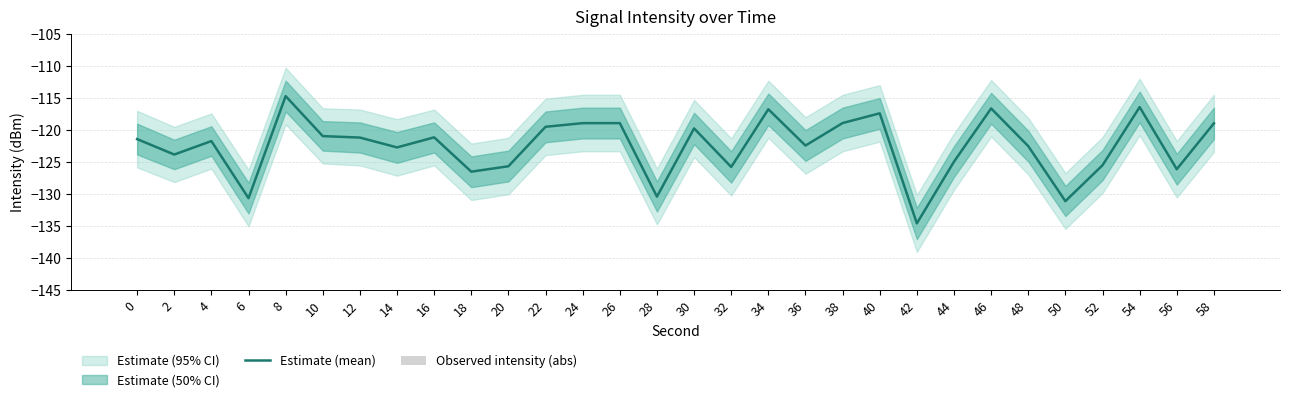

Is it true that Estimate (mean) equals -183.5 at 52?

False